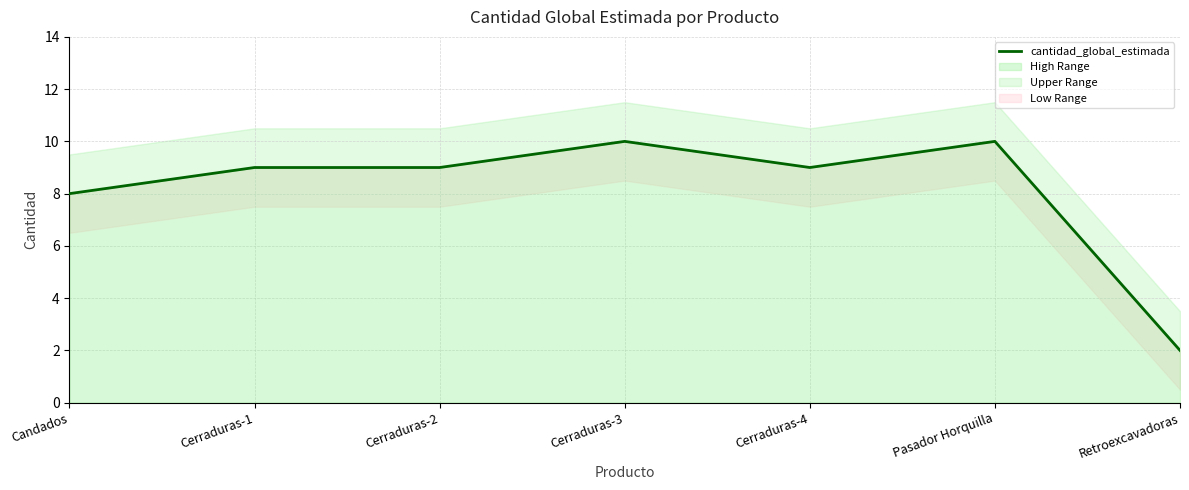

How many data points are less than 9?

2